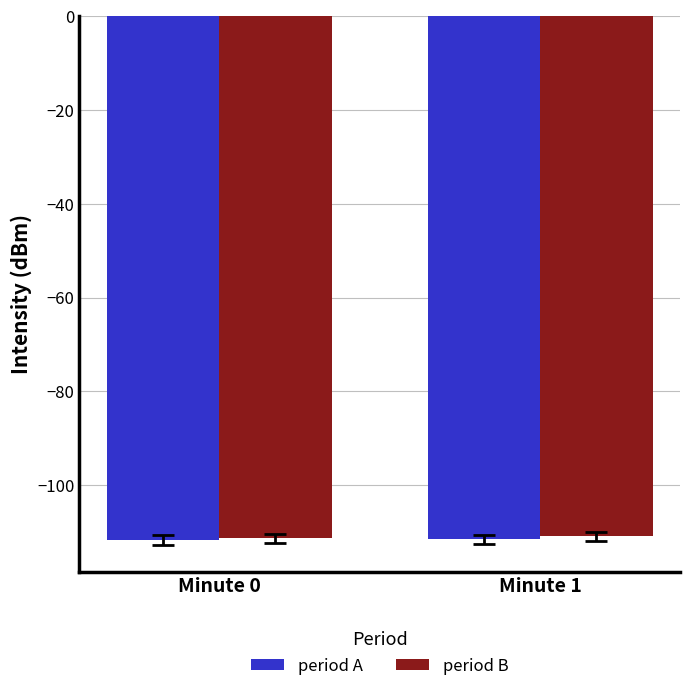

What is the maximum value for period B?

-110.9